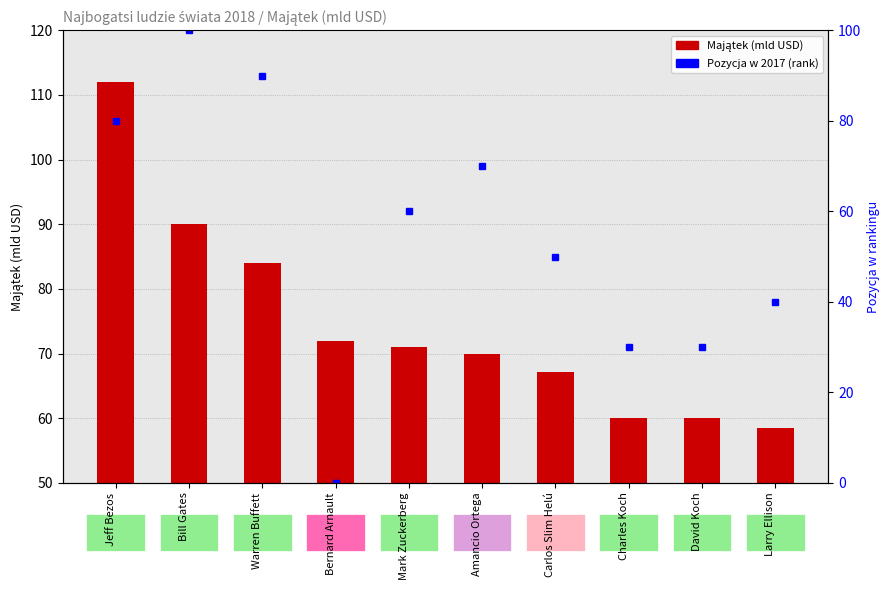

Reading left to right, what are all the values shown in this chart?

Majątek (mld USD): 112.0	90.0	84.0	72.0	71.0	70.0	67.1	60.0	60.0	58.5
Pozycja w 2017: 80.0	100.0	90.0	0.0	60.0	70.0	50.0	30.0	30.0	40.0